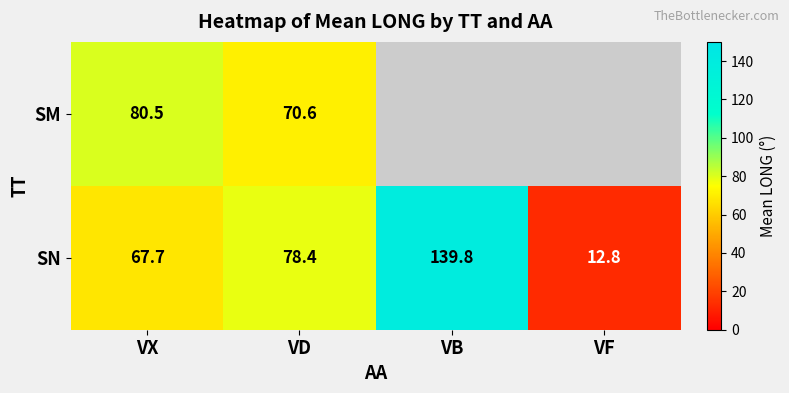

The value of SM at VX is 52.5. True or false?

False